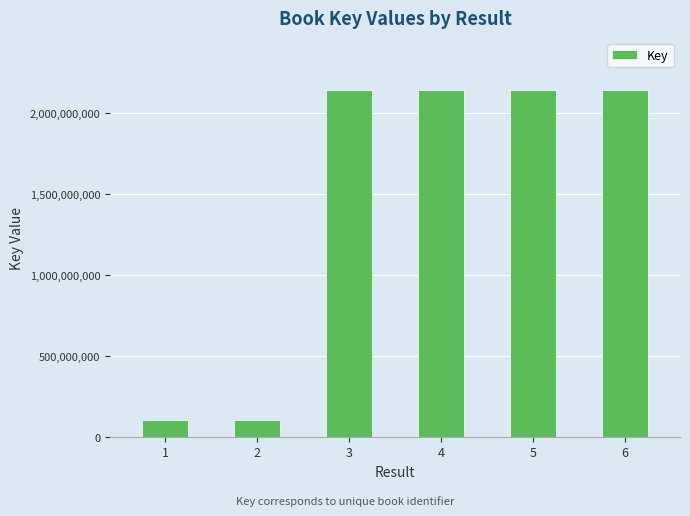

Does the chart contain any negative values?

No